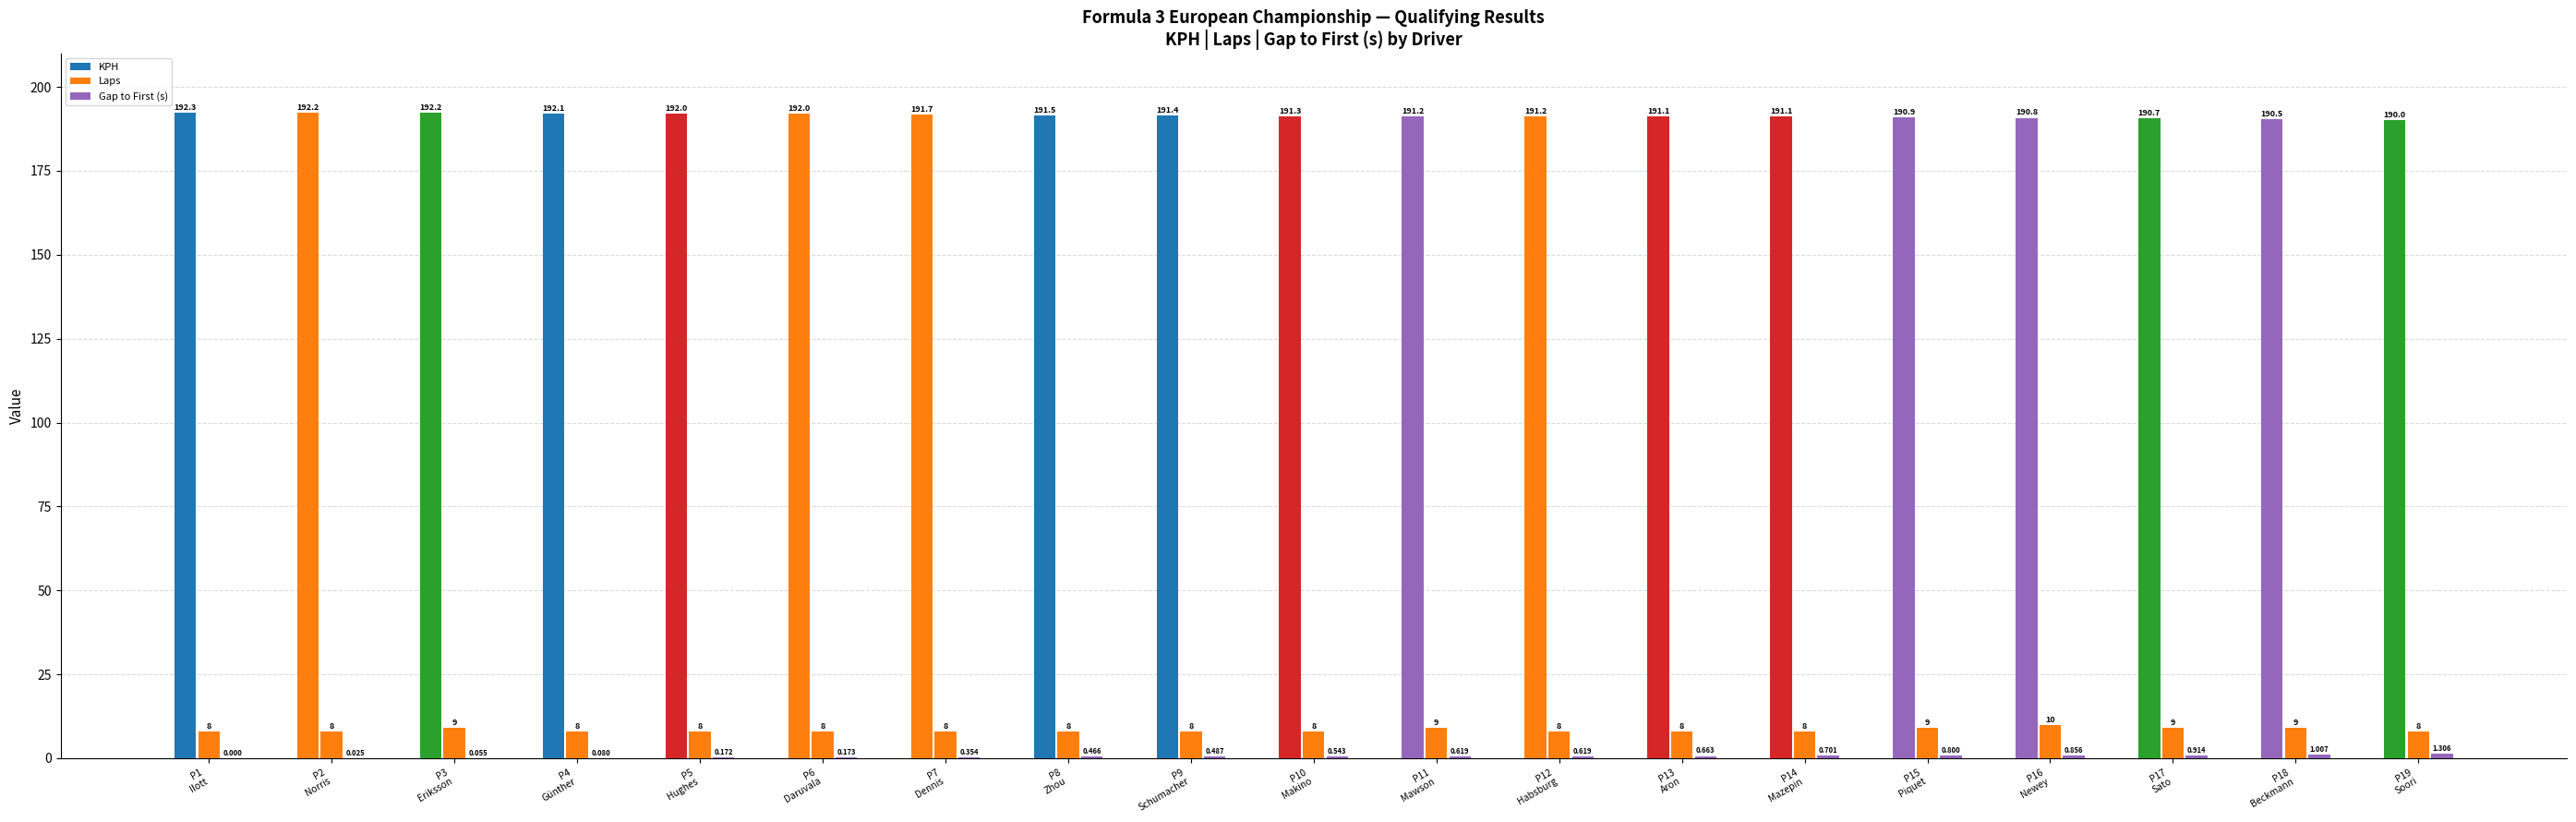

What is the label of the 1st bar from the right?

P19
Soori